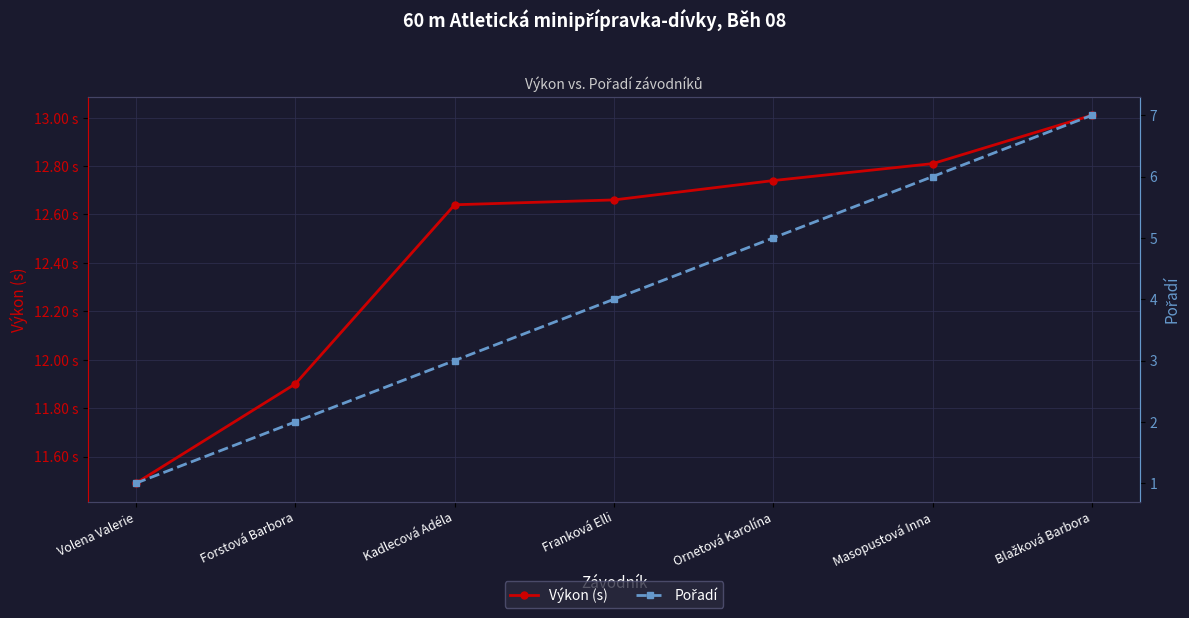

List the series in order of their overall mean, lowest first.

Pořadí, Výkon (s)